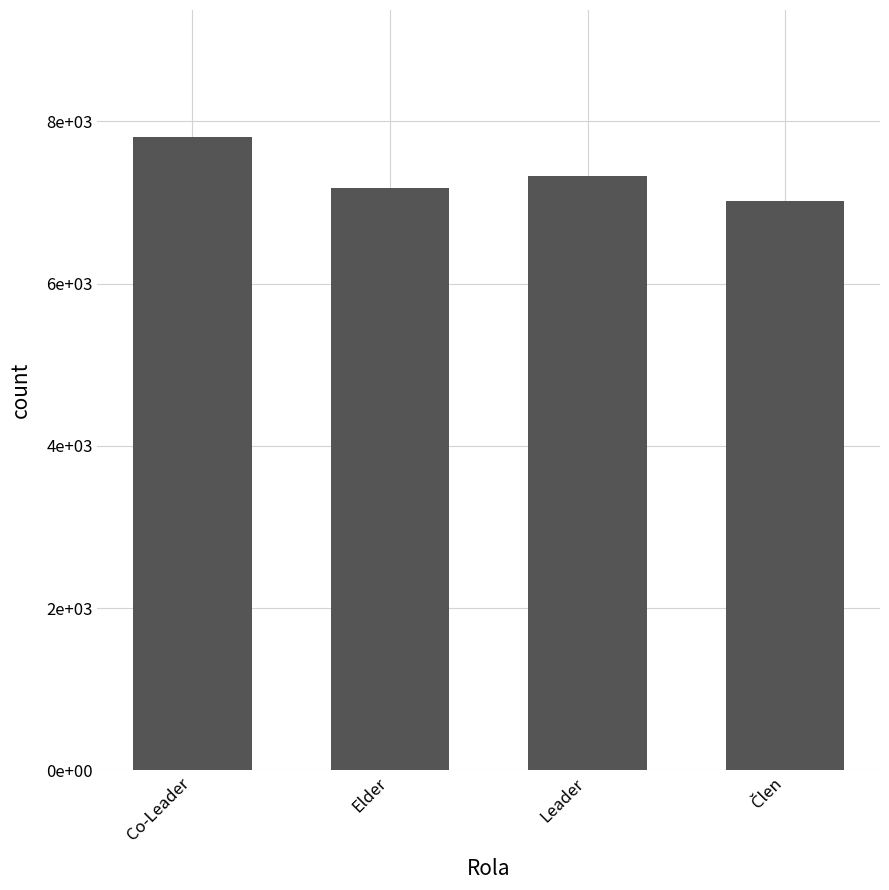

Reading right to left, list all the values displayed in this chart.

7014.7	7322.0	7172.4	7808.6